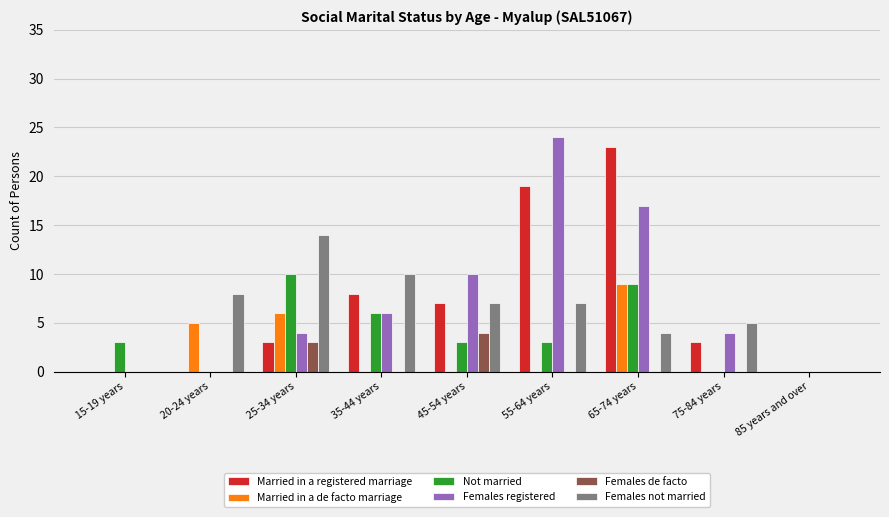

What is the sum of the Not married values at 65-74 years and 15-19 years?

12